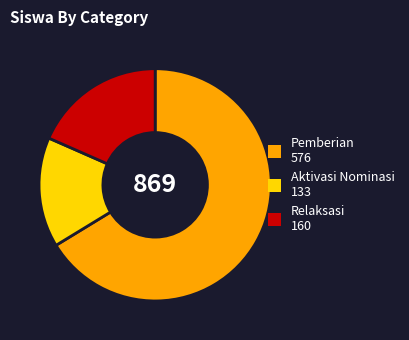

Is there a majority slice in this chart?

Yes